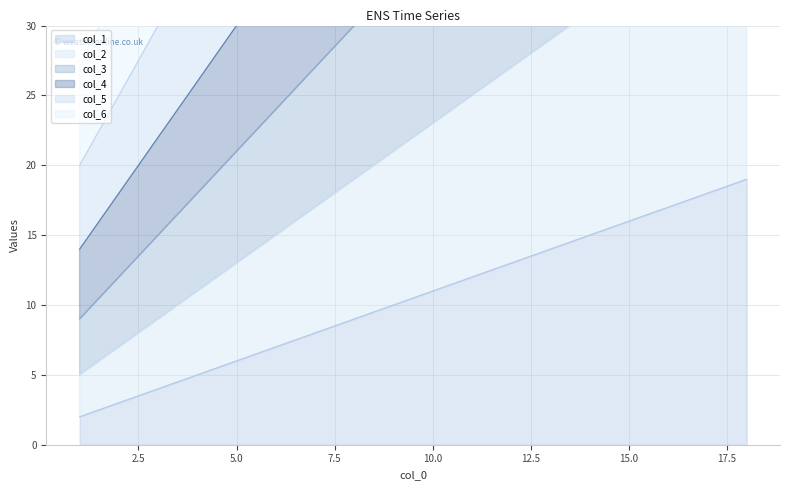

Does the chart have visible grid lines?

Yes